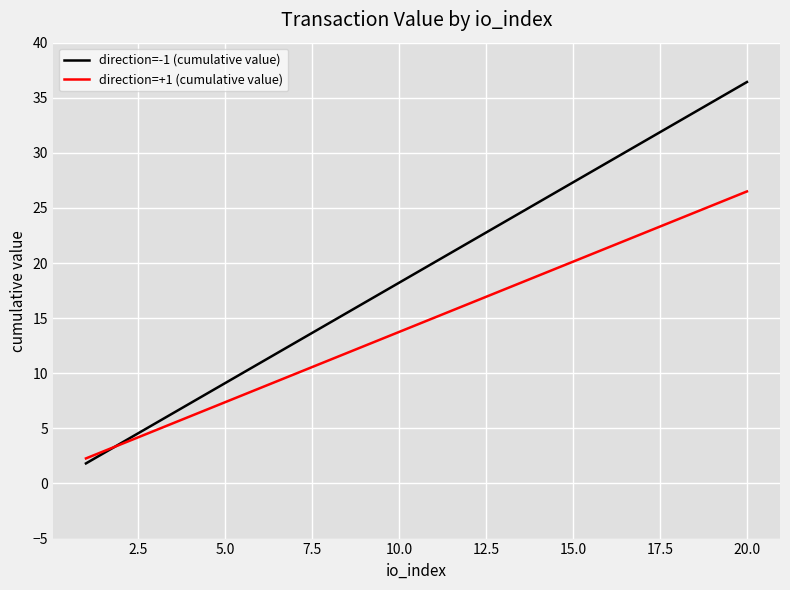

Which series has the largest total across all categories?

direction=-1 (cumulative value)